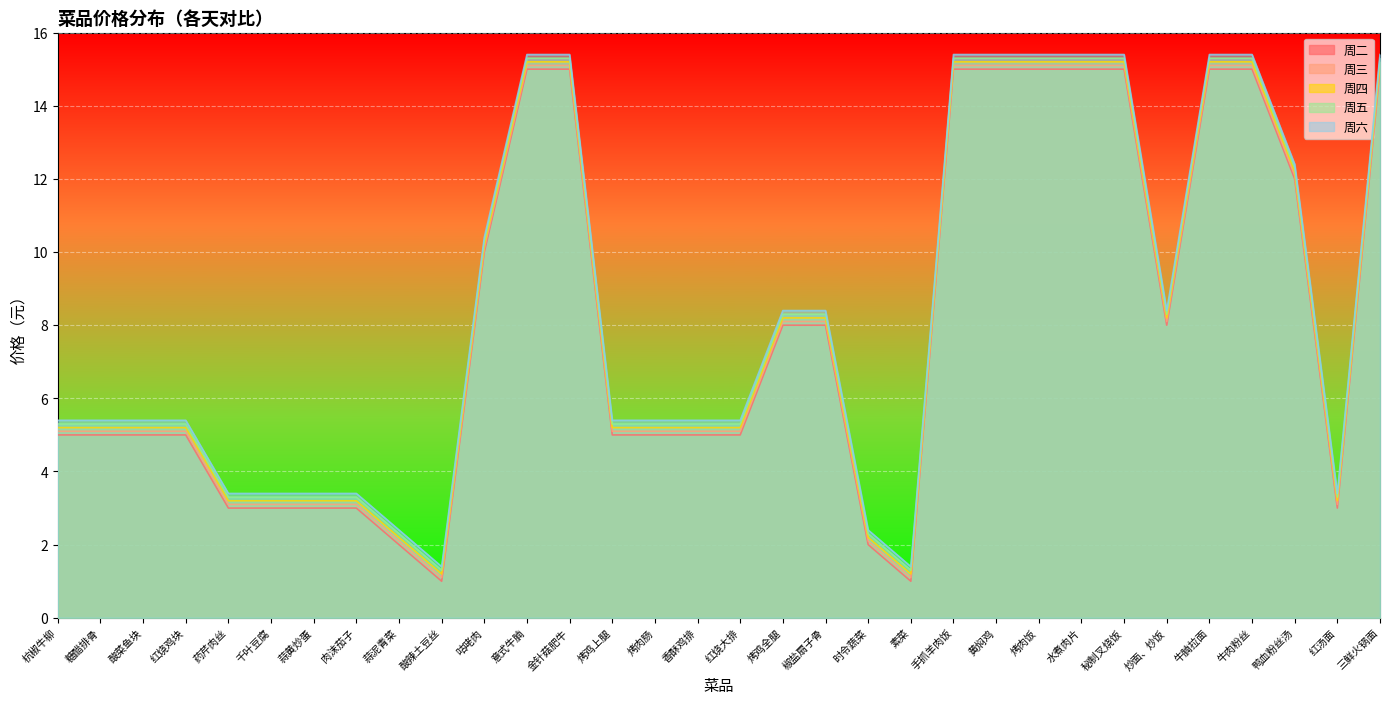

Which has a higher value, 牛腩拉面 or 烤鸡上腿?

牛腩拉面